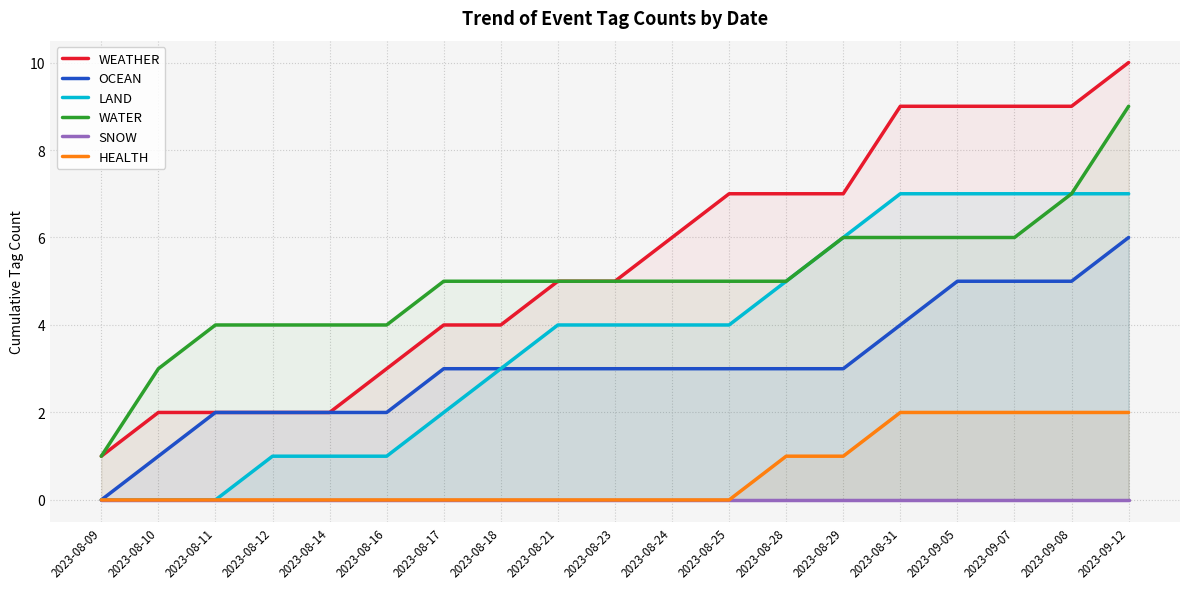

Does the chart have visible grid lines?

Yes